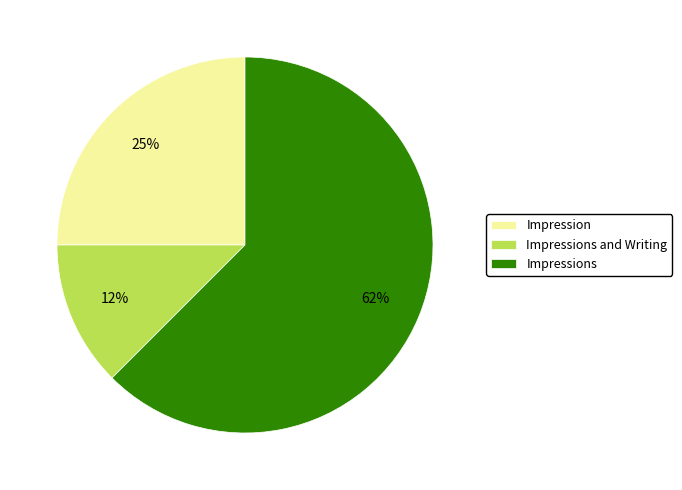

Is it true that Impressions and Writing is 12% of the pie?

True